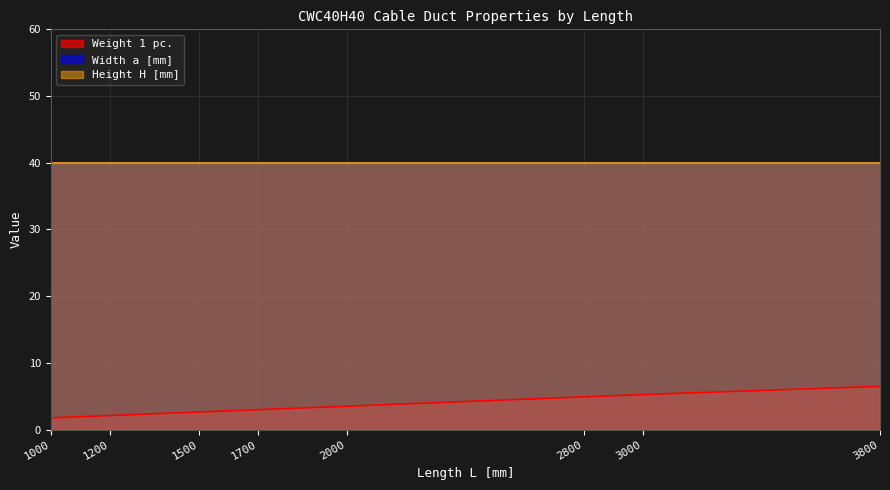

True or false: Weight 1 pc. and Width a [mm] cross at least once.

False